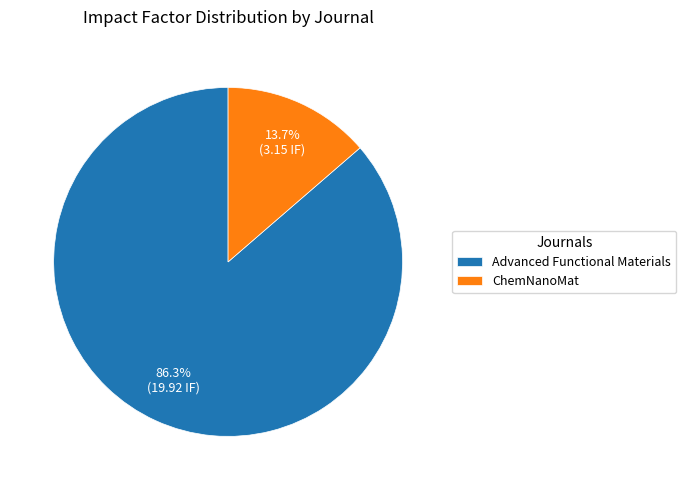

Does Advanced Functional Materials represent more than half of the total?

Yes